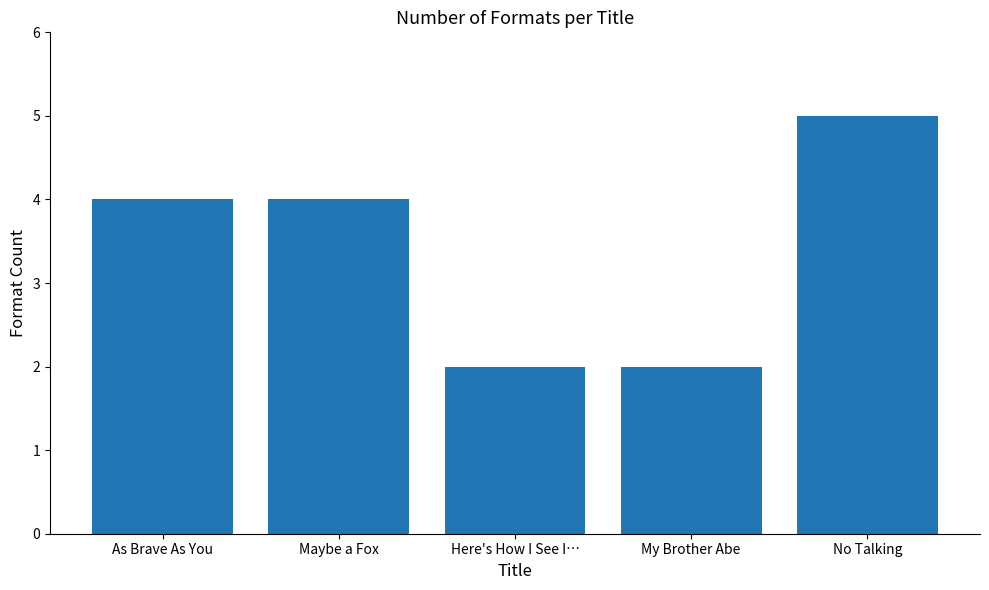

What is the value of the 4th bar from the left?

2